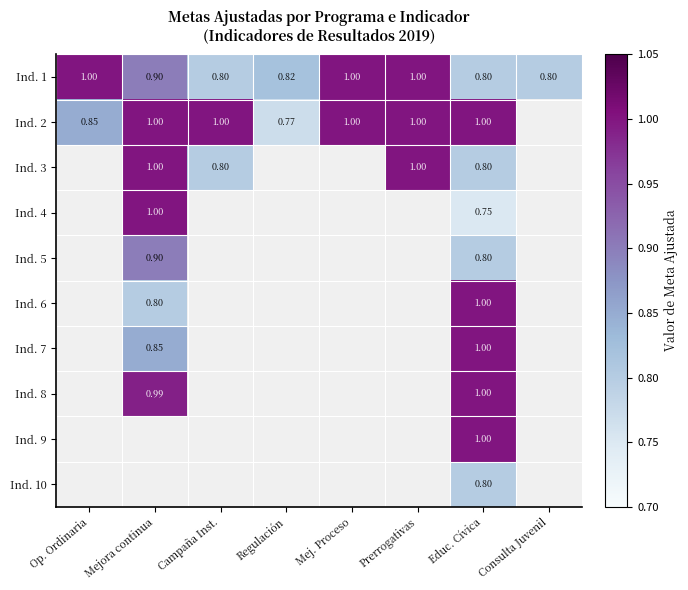

At which category is the sum across all series the highest?

Educ. Cívica